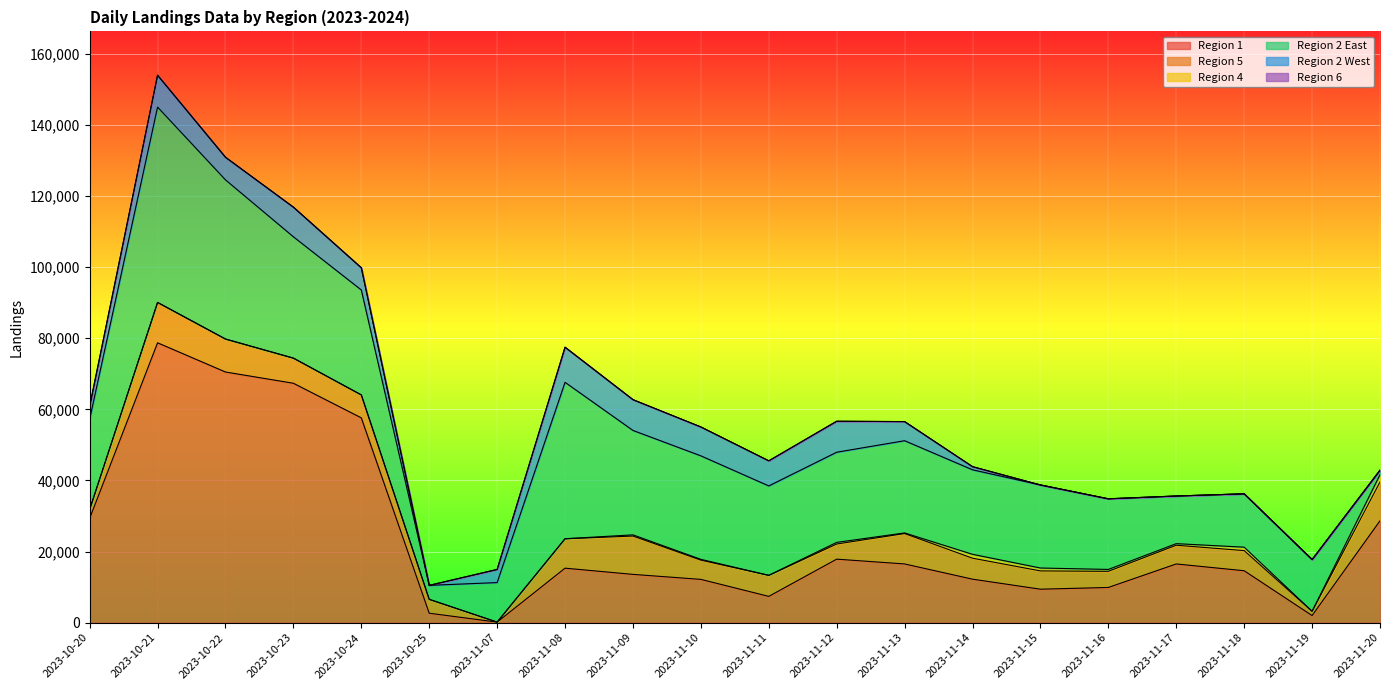

True or false: Region 2 East has a value of 23763 at 2023-11-14.

True